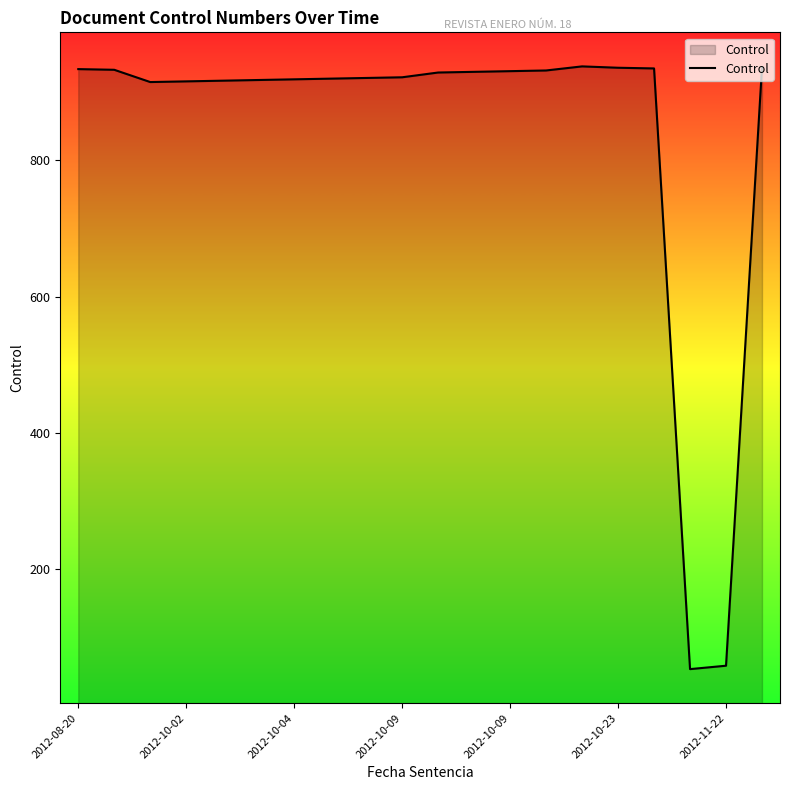

What is the minimum value shown in the chart?

53